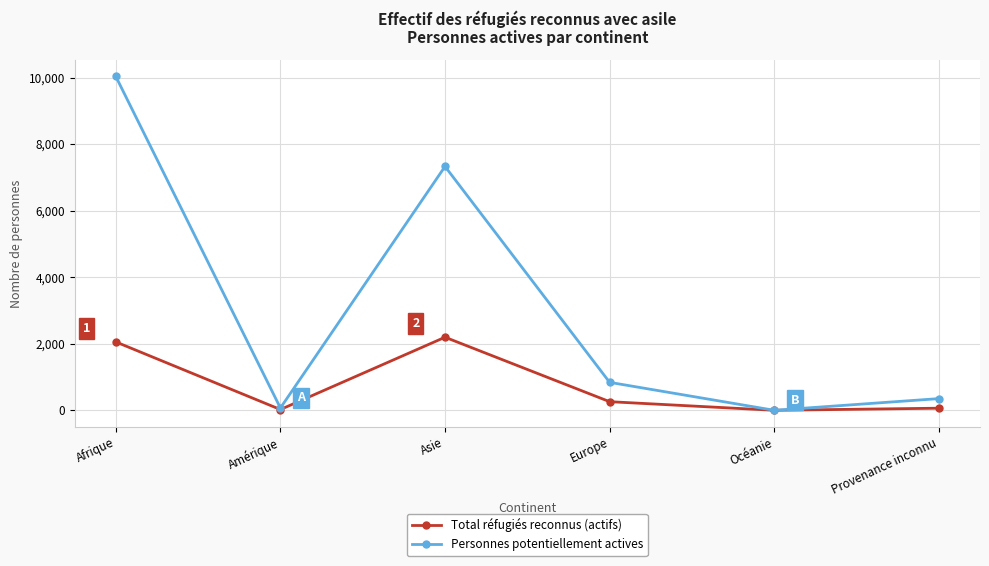

True or false: Total réfugiés reconnus (actifs) has more than 2 interior local peaks.

False